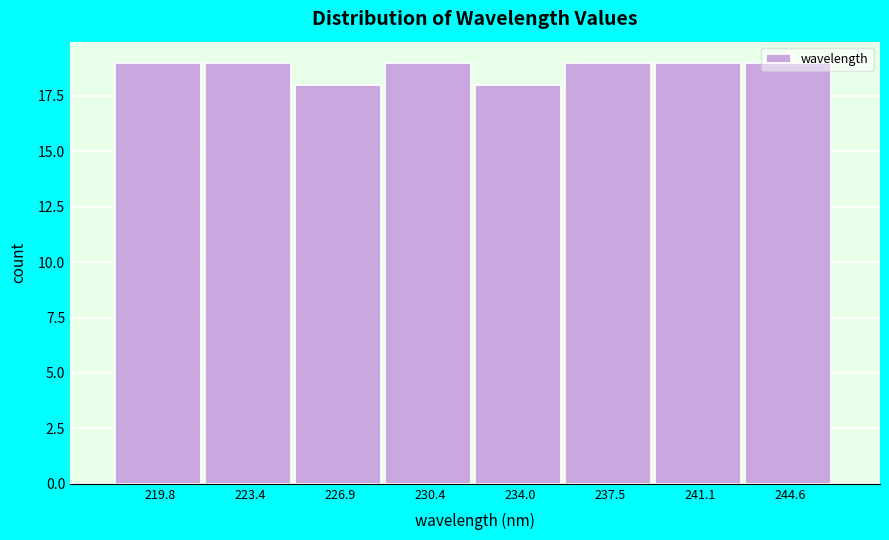

Reading left to right, list every bar in this chart as the range it spans on the x-axis followed by its height. Neither the bar edges nor the heights are printed on the chart, so give them approximately, as read against the axes.

218.0 to 221.5: 19
221.5 to 225.0: 19
225.0 to 228.5: 18
228.5 to 232.0: 19
232.0 to 235.5: 18
235.5 to 239.5: 19
239.5 to 243.0: 19
243.0 to 246.5: 19